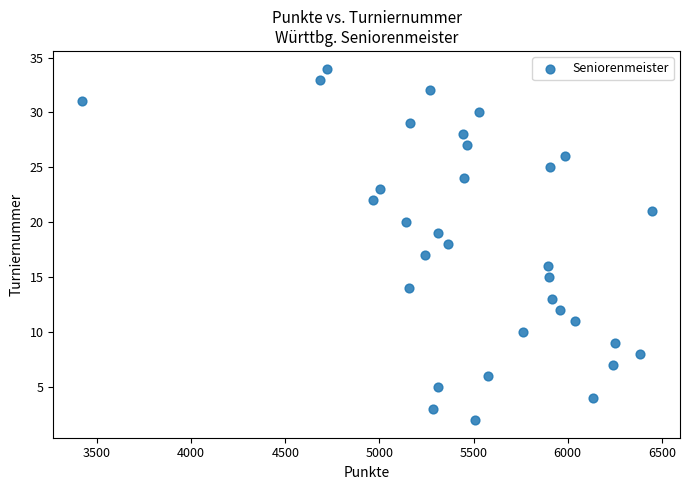

What is the range of Y values (max minus min)?

32